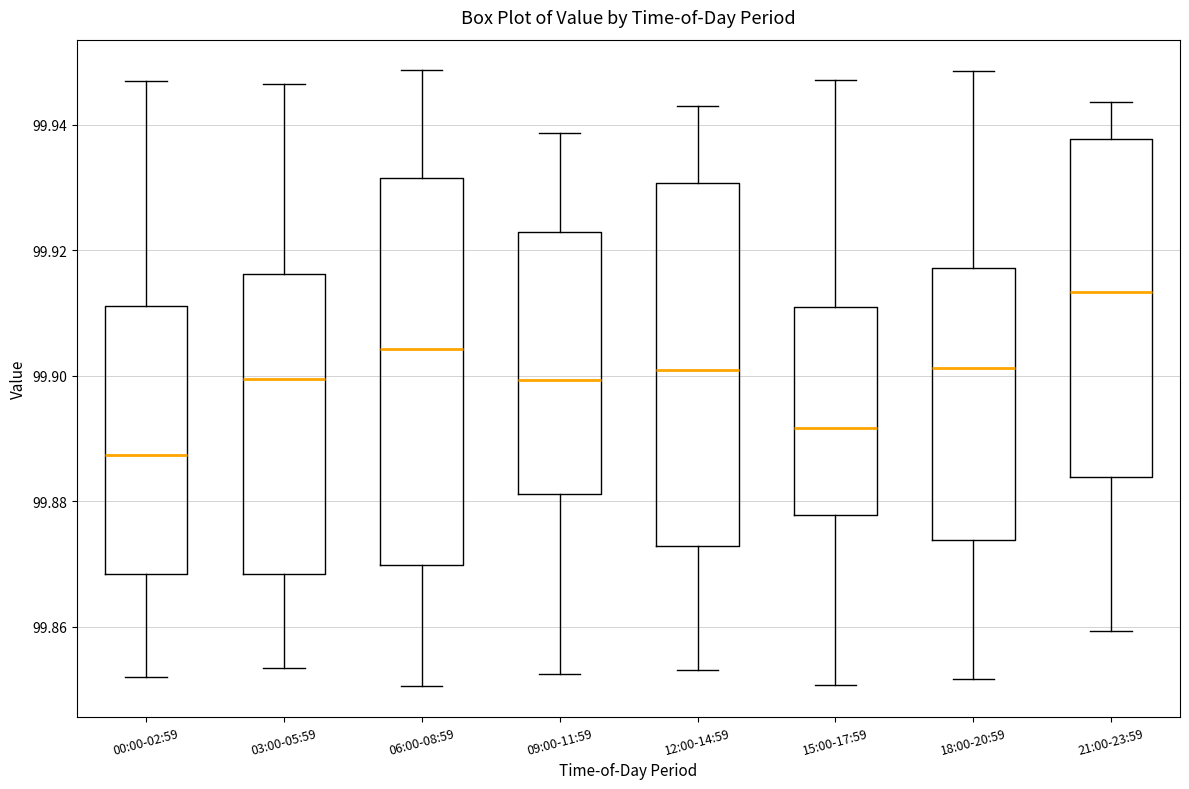

Reading left to right, read every box against the y-axis: the position of its median line, the range the box covers, and the ends of its whiskers. The values are not printed on the chart, so give them approximately, as read against the axis.

00:00-02:59: median 99.888, box 99.868 to 99.912, whiskers 99.852 to 99.946
03:00-05:59: median 99.900, box 99.868 to 99.916, whiskers 99.854 to 99.946
06:00-08:59: median 99.904, box 99.870 to 99.932, whiskers 99.850 to 99.948
09:00-11:59: median 99.900, box 99.882 to 99.922, whiskers 99.852 to 99.938
12:00-14:59: median 99.900, box 99.872 to 99.930, whiskers 99.854 to 99.942
15:00-17:59: median 99.892, box 99.878 to 99.910, whiskers 99.850 to 99.948
18:00-20:59: median 99.902, box 99.874 to 99.918, whiskers 99.852 to 99.948
21:00-23:59: median 99.914, box 99.884 to 99.938, whiskers 99.860 to 99.944